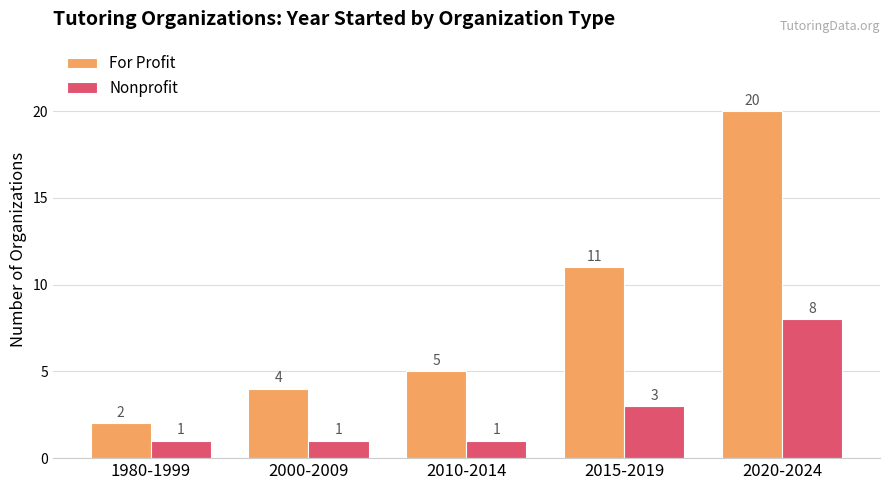

What is the label of the 2nd bar from the right?

2015-2019